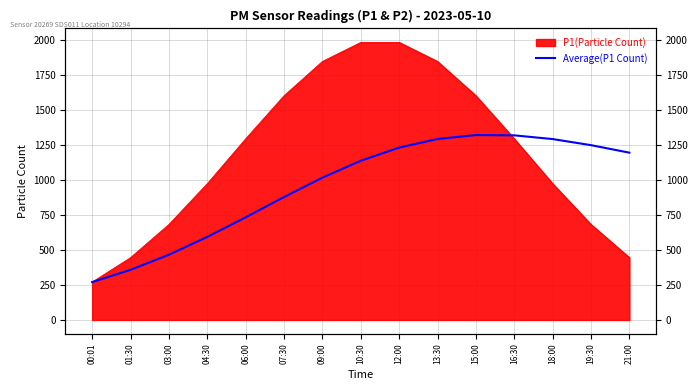

What position from the right is 15:00?

5